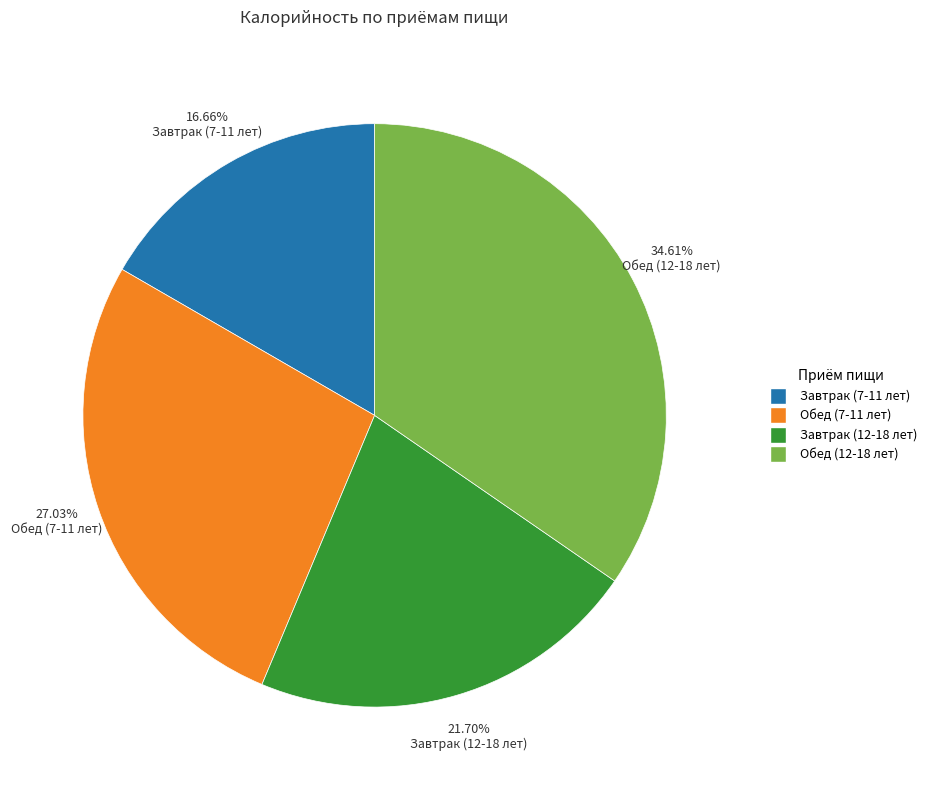

To the nearest percent, what is the difference between the largest and smallest slice percentages?

18%